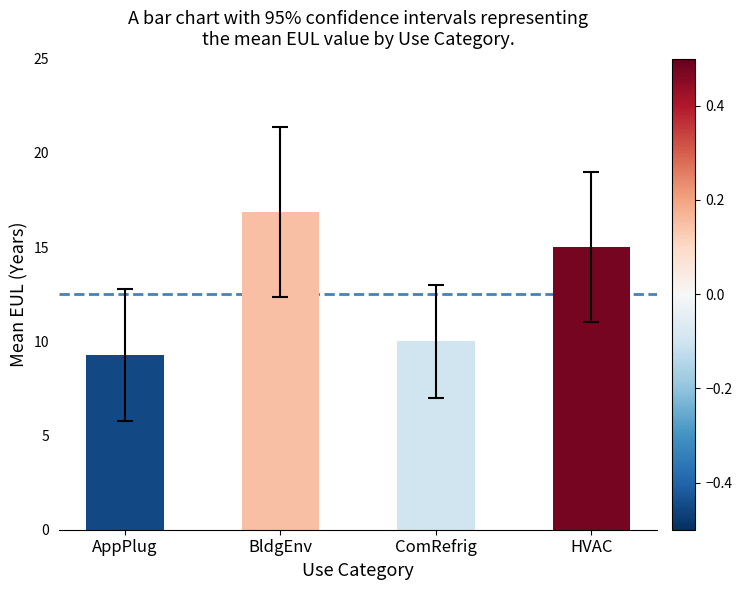

Are the bars grouped side by side (vs. stacked)?

No